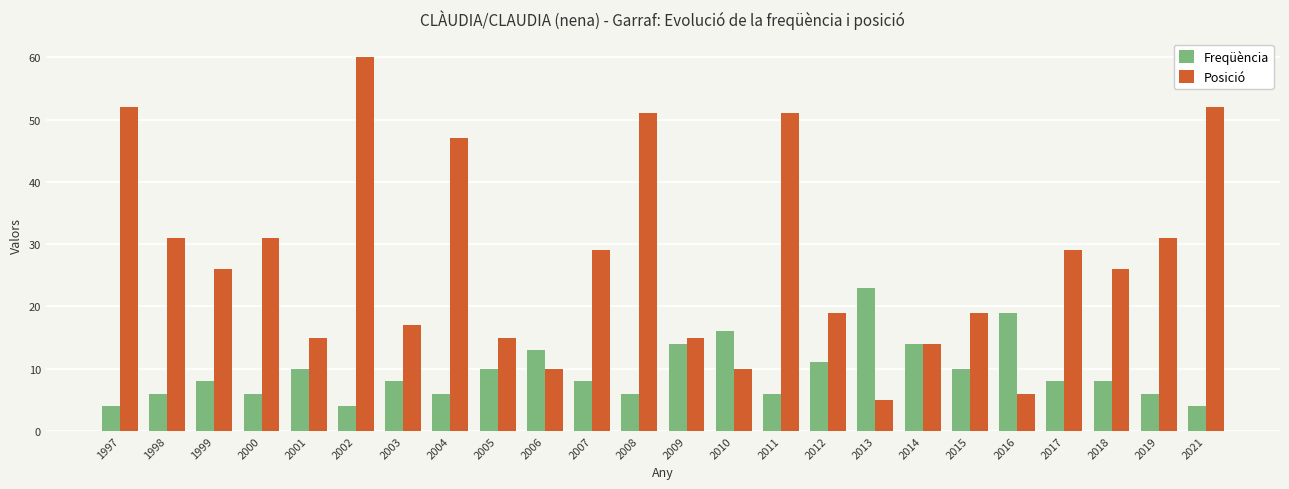

What is the value of the Freqüència bar at the 5th from the left?

10